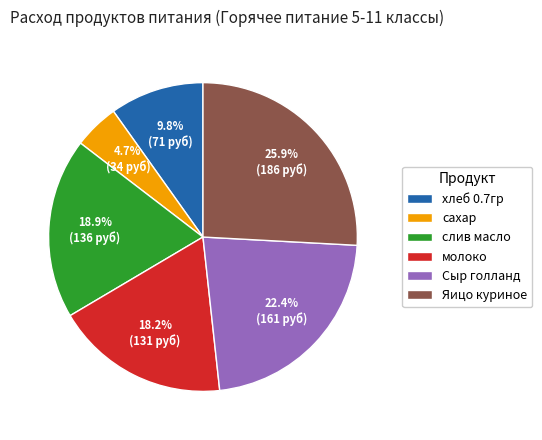

What percentage is the Сыр голланд slice, to the nearest percent?

22%